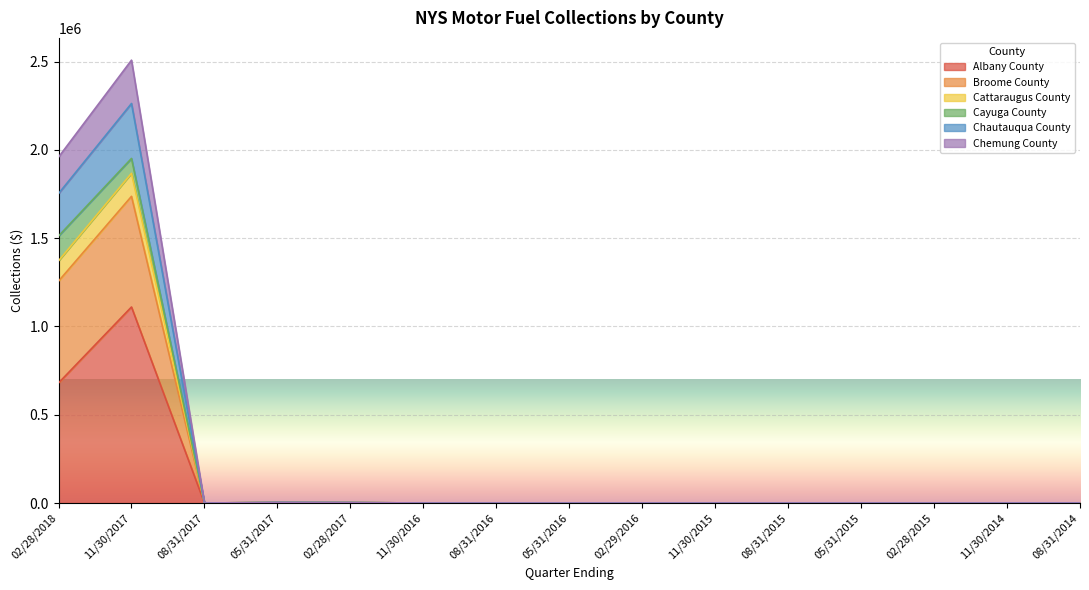

In Albany County, how many points are higher than both neighbors (excluding endpoints)?

2